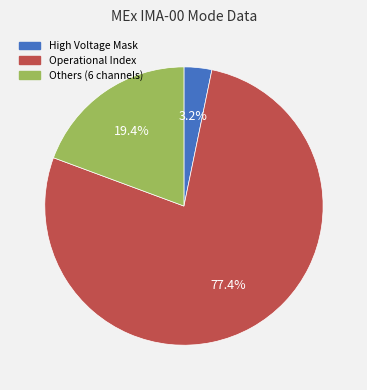

Does Operational Index account for over 50% of the chart?

Yes